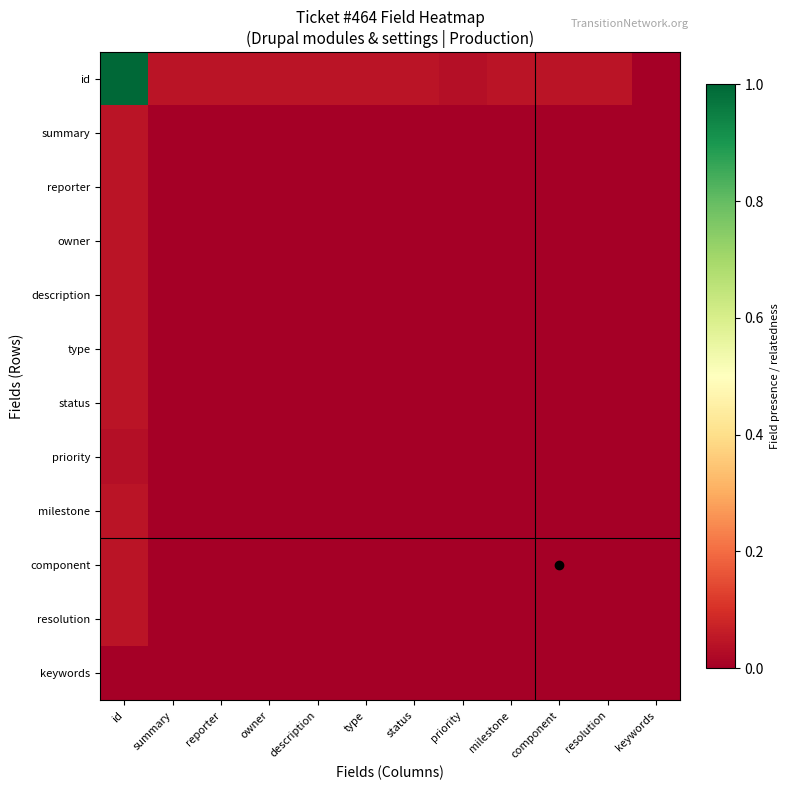

Which label corresponds to the smallest value in the chart?

keywords